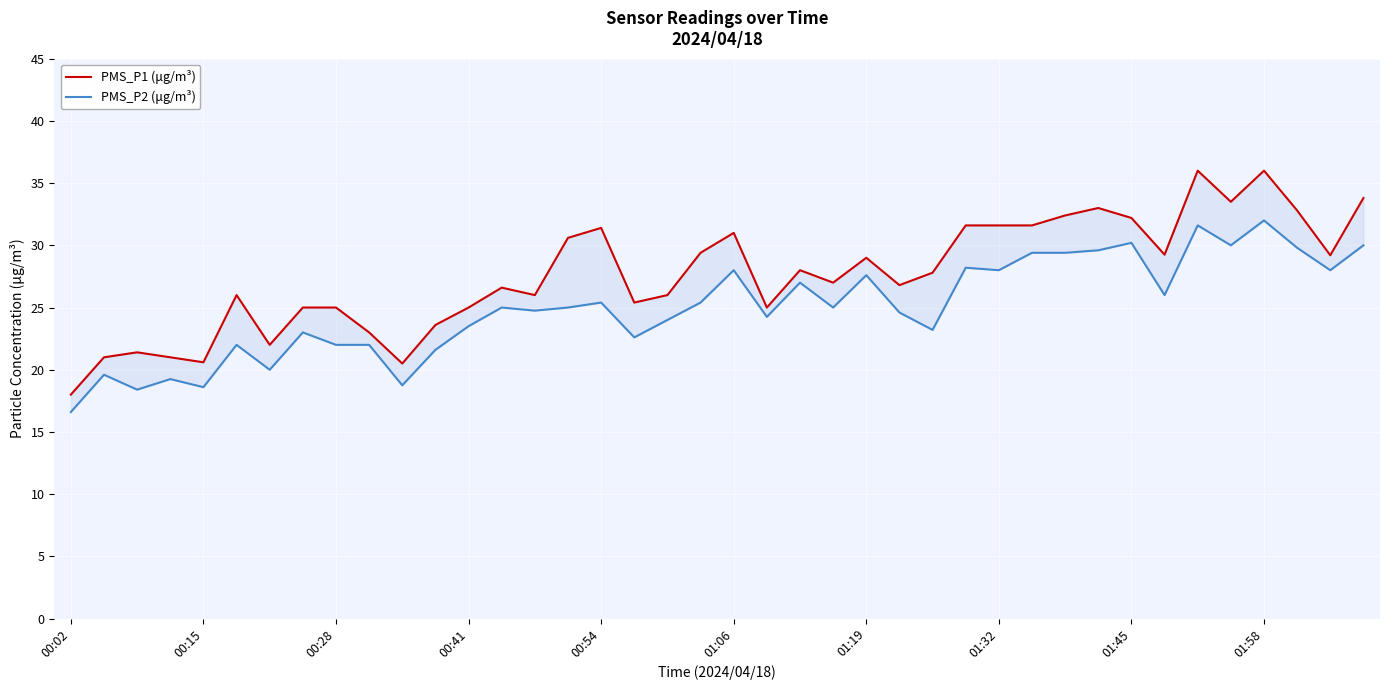

True or false: PMS_P2 (μg/m³) and PMS_P1 (μg/m³) cross at least once.

False